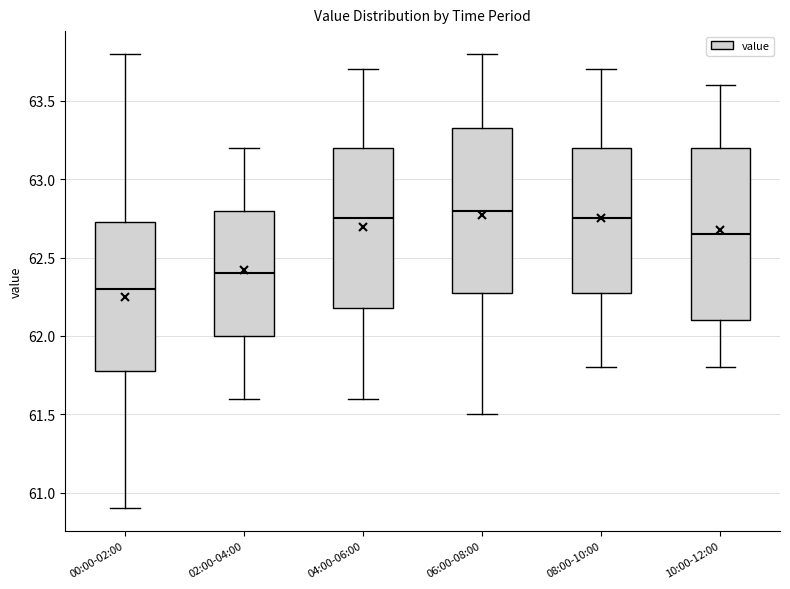

Reading left to right, transcribe this box plot: for each box, give where its median line is, the range the box spans, and where its two whiskers end, as read against the y-axis. The values are not printed on the chart, so give them approximately, as read against the axis.

00:00-02:00: median 62.30, box 61.80 to 62.75, whiskers 60.90 to 63.80
02:00-04:00: median 62.40, box 62.00 to 62.80, whiskers 61.60 to 63.20
04:00-06:00: median 62.75, box 62.20 to 63.20, whiskers 61.60 to 63.70
06:00-08:00: median 62.80, box 62.30 to 63.35, whiskers 61.50 to 63.80
08:00-10:00: median 62.75, box 62.30 to 63.20, whiskers 61.80 to 63.70
10:00-12:00: median 62.65, box 62.10 to 63.20, whiskers 61.80 to 63.60